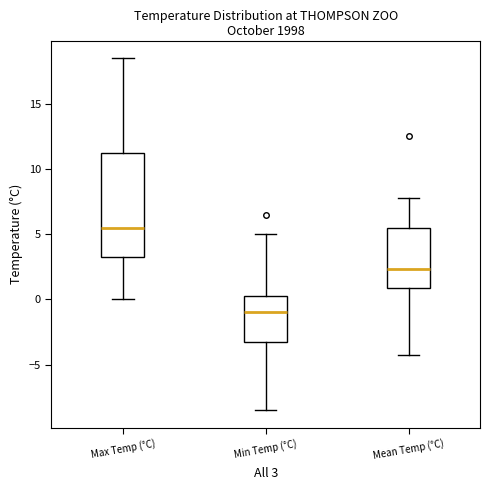

Reading left to right, read every box against the y-axis: the position of its median line, the range the box covers, and the ends of its whiskers. The values are not printed on the chart, so give them approximately, as read against the axis.

Max Temp (°C): median 5.5, box 3.5 to 11.5, whiskers 0.0 to 18.5
Min Temp (°C): median -1.0, box -3.0 to 0.5, whiskers -8.5 to 5.0
Mean Temp (°C): median 2.5, box 1.0 to 5.5, whiskers -4.5 to 8.0